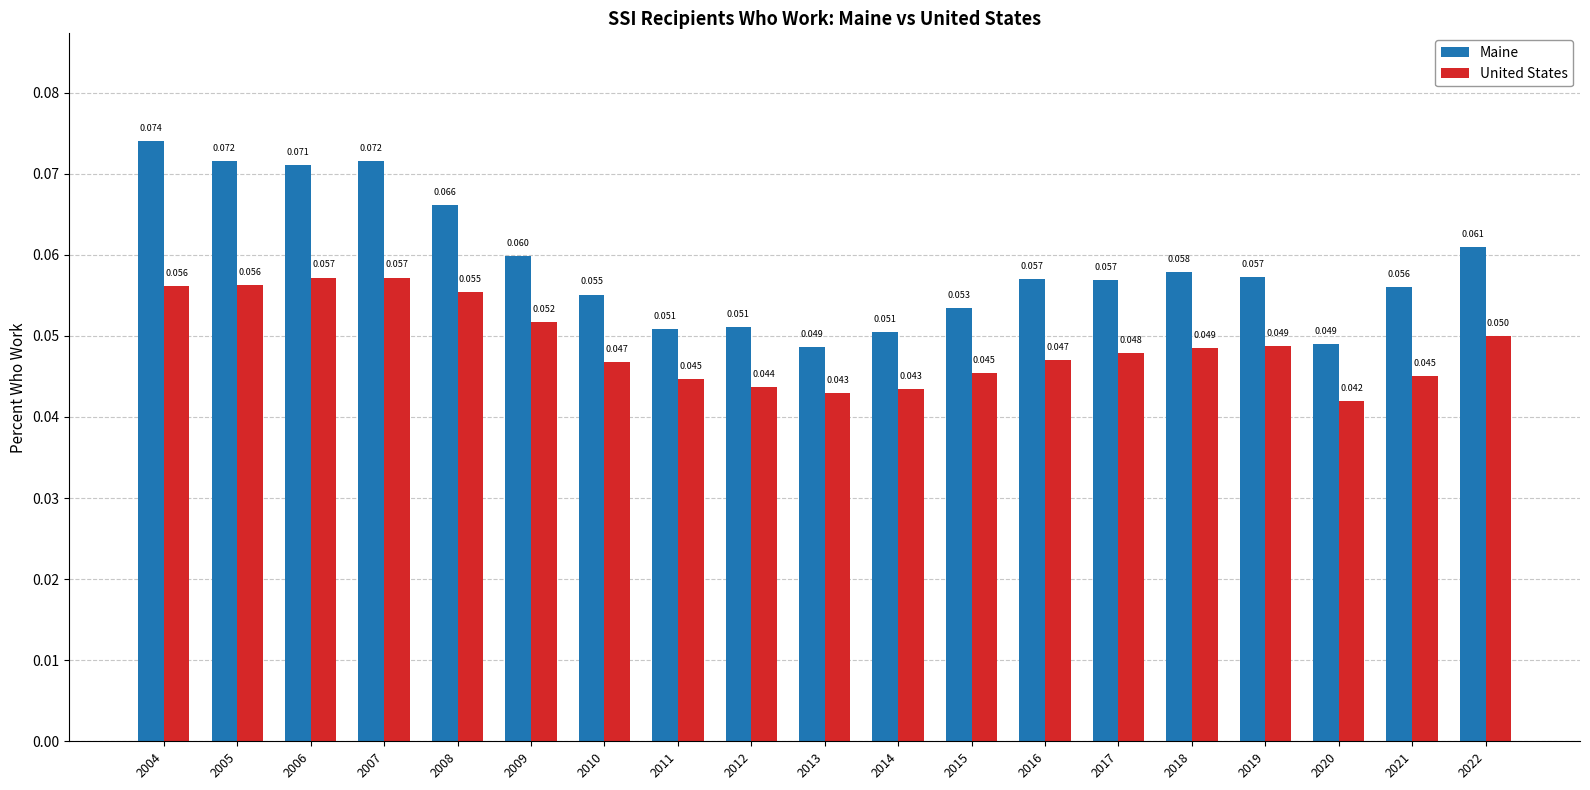

Which series has the largest total across all categories?

Maine